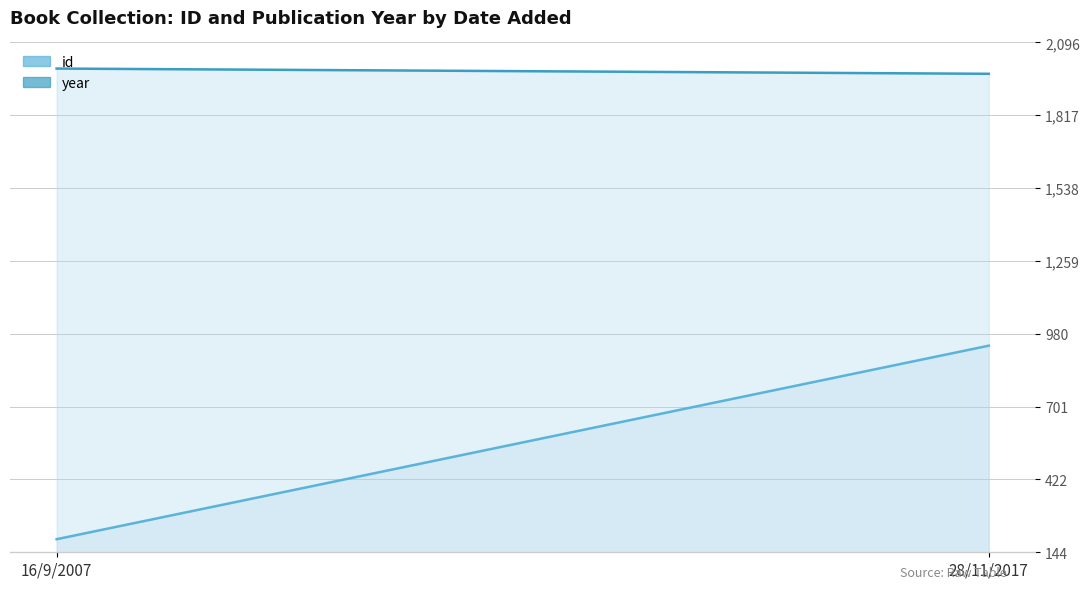

What is the spread (max minus min) of values at 28/11/2017?

1041